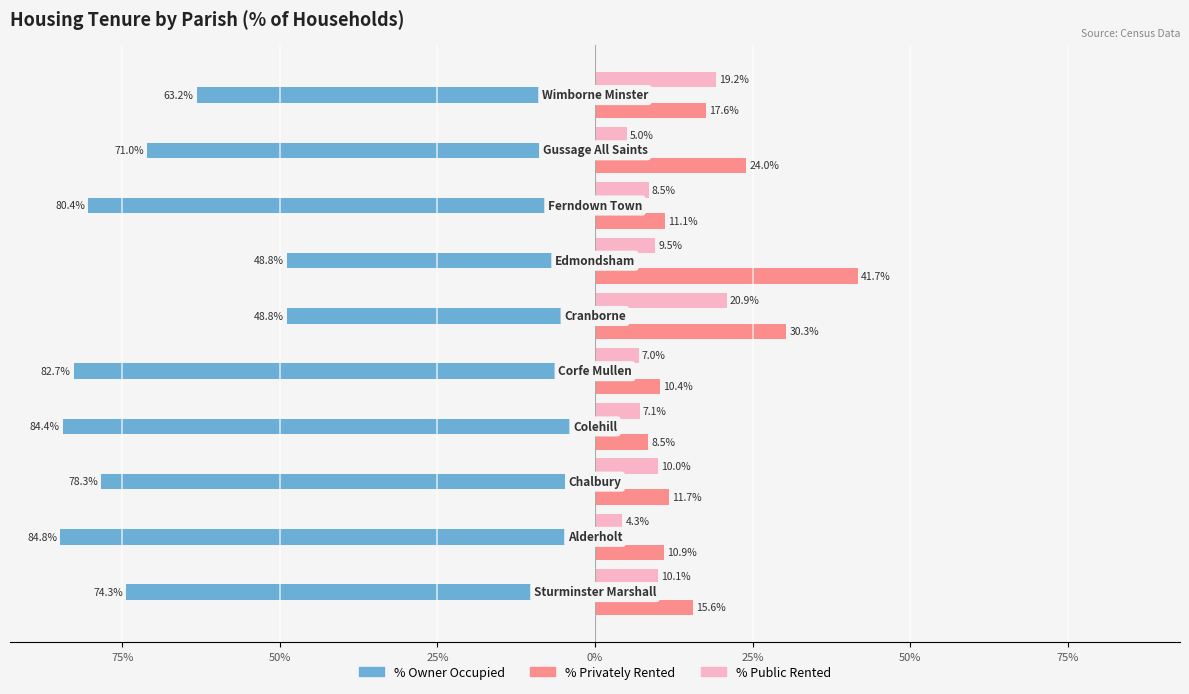

What are all the series names shown in the legend?

% Owner Occupied, % Privately Rented, % Public Rented